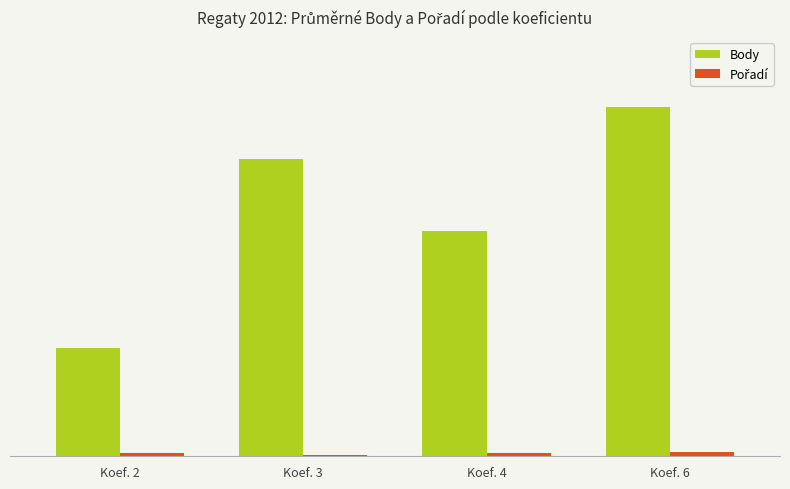

Is the value of Pořadí at Koef. 6 greater than the value of Body at Koef. 3?

No